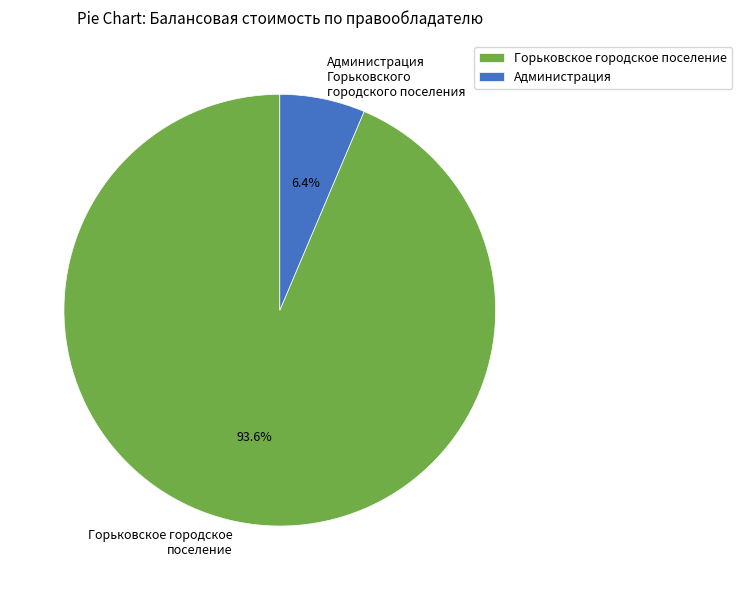

How many slices are in this pie chart?

2